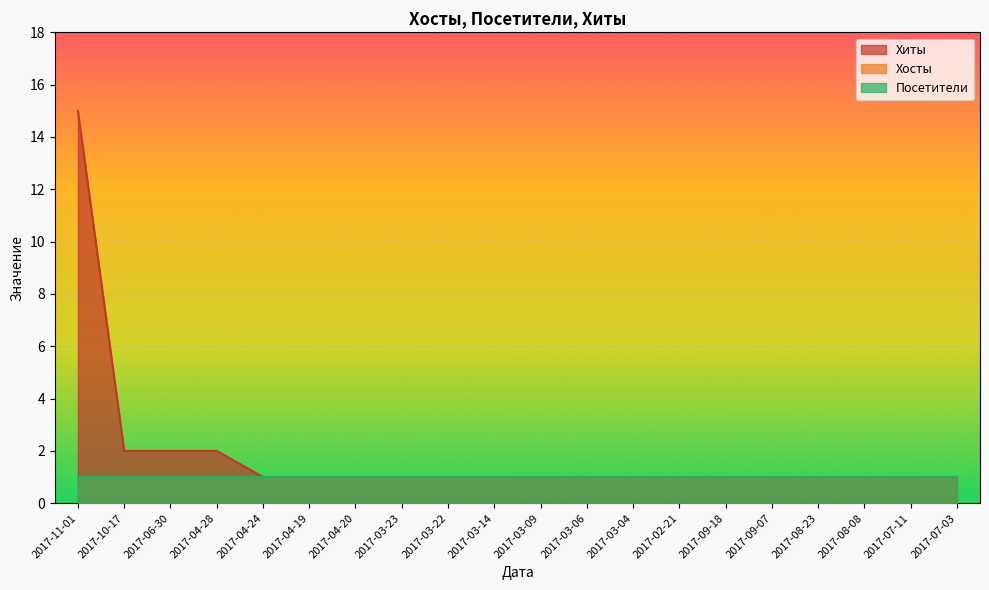

What is the greatest value displayed?

15